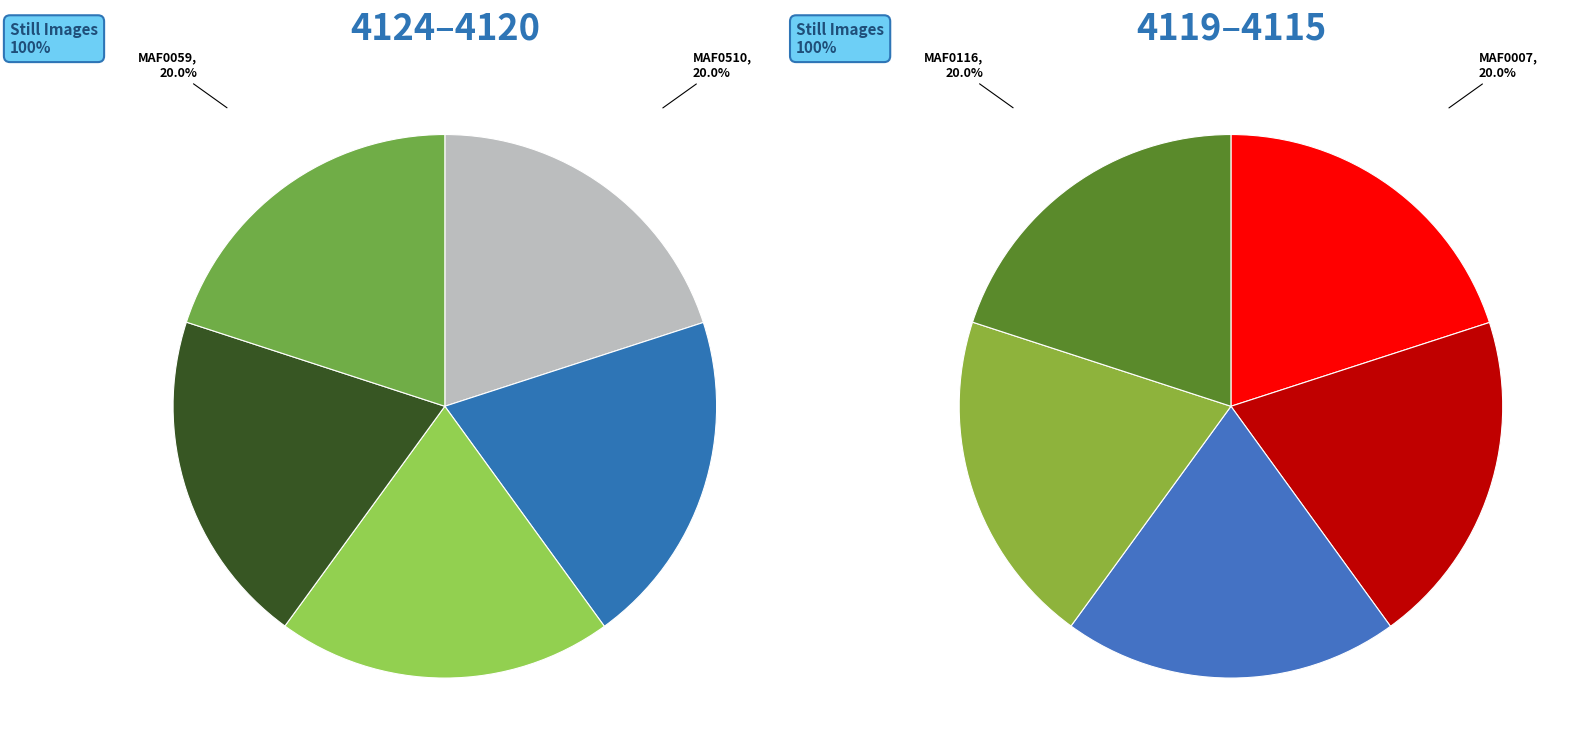

Is there any slice that represents more than half of the pie?

No